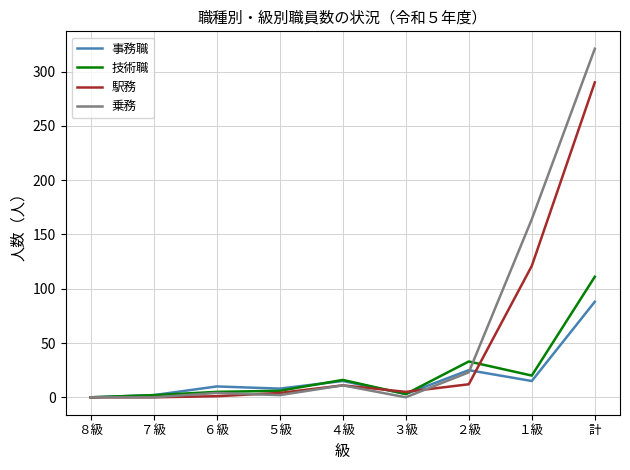

True or false: 事務職 has a value of 48 at ８級.

False